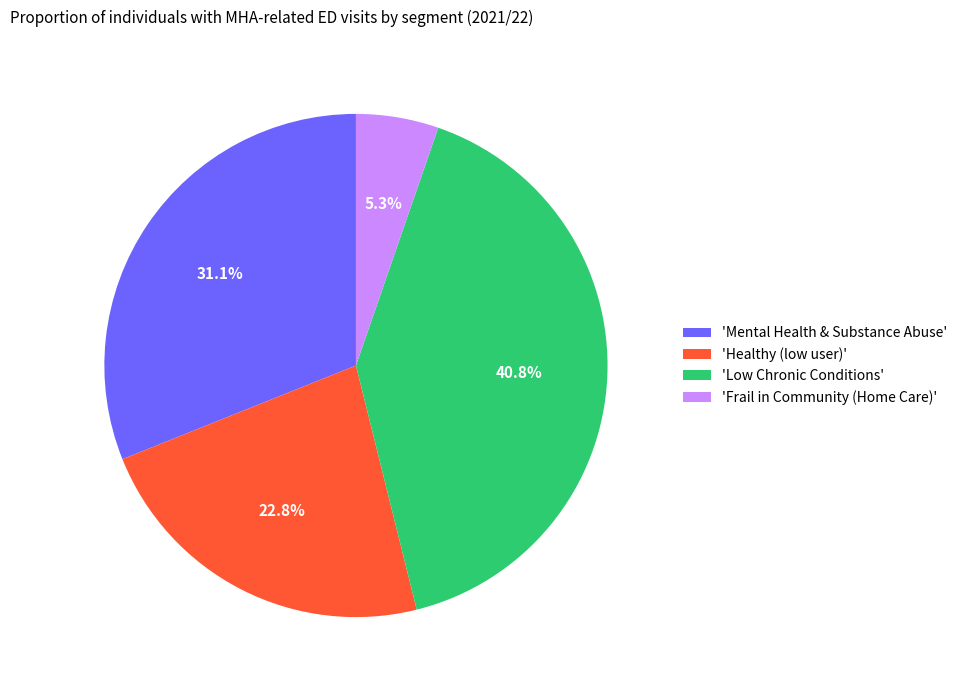

How much of the chart is everything except 'Healthy (low user)'?

77.2%